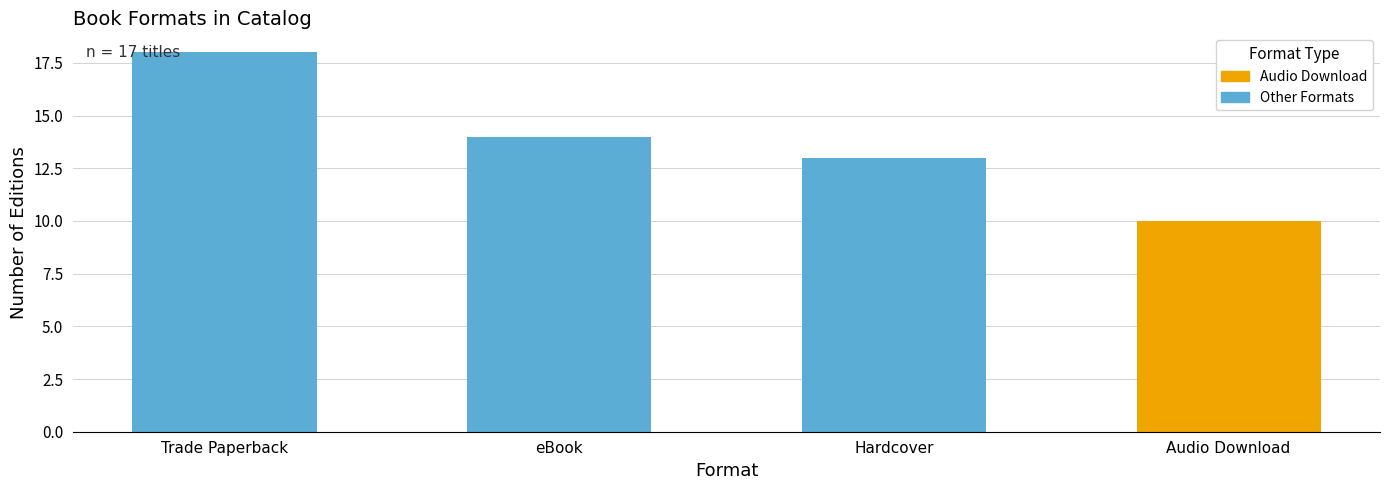

What is the maximum value shown in the chart?

18